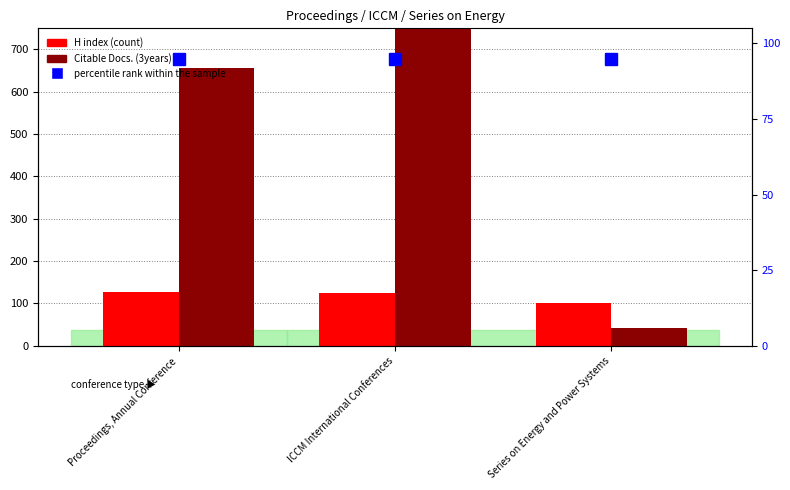

How many bars are there in total?

9